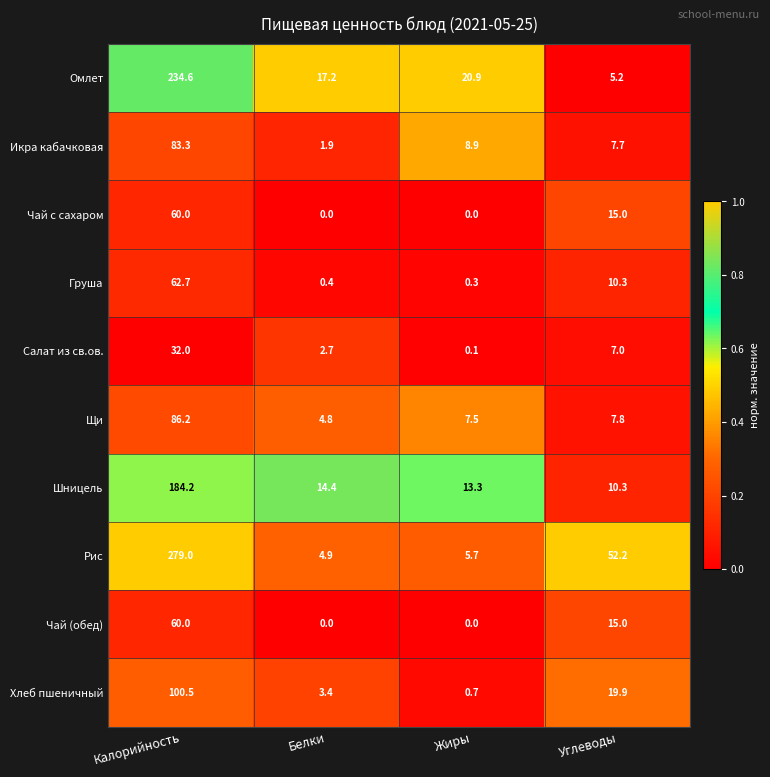

Which series has the widest spread of values?

Рис